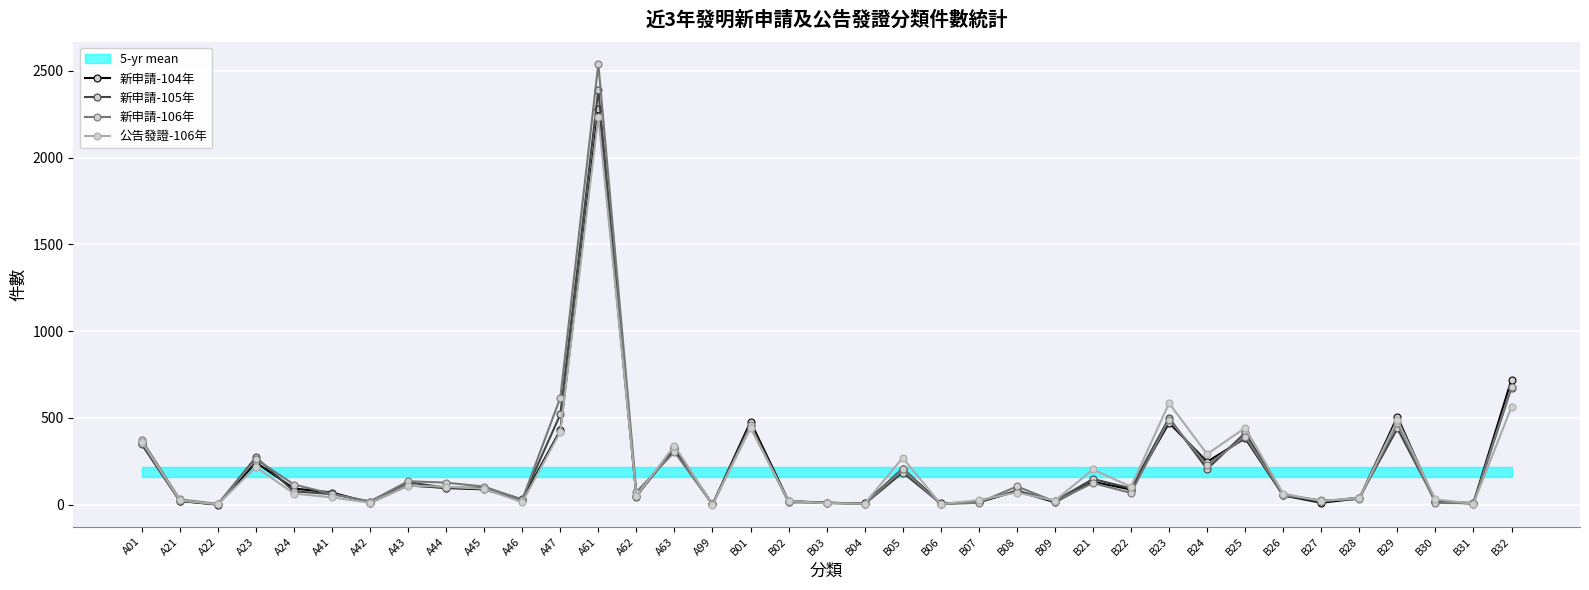

Which category has the highest value across all series?

A61